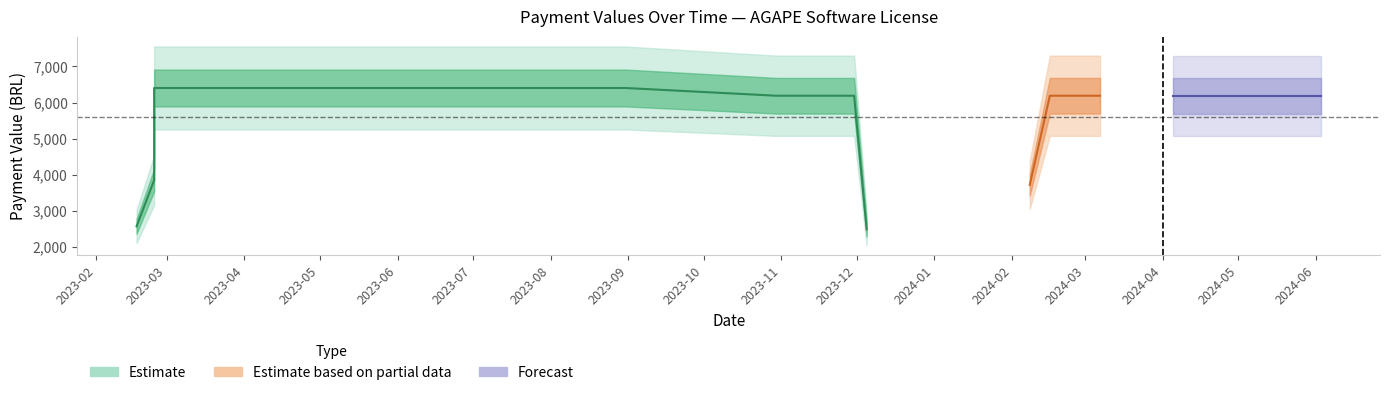

What is the difference between the second highest and minimum values?

3927.3